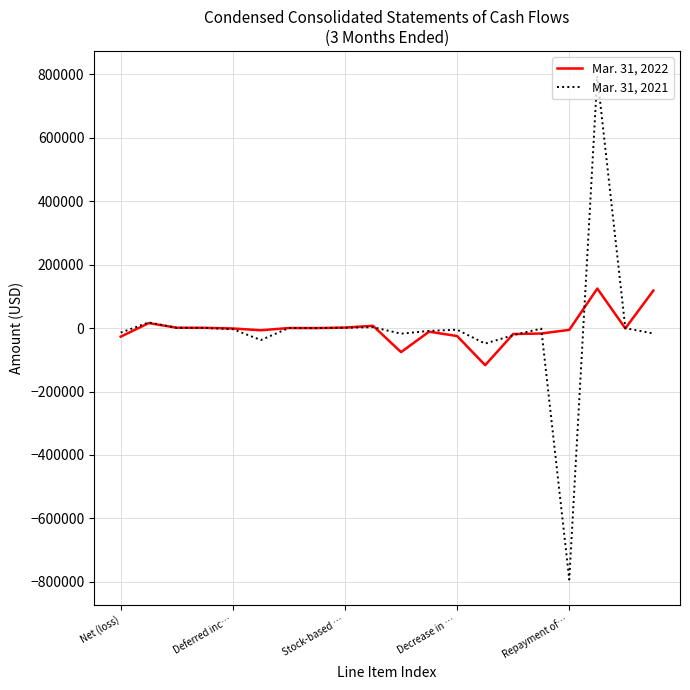

What is the minimum value shown in the chart?

-792849